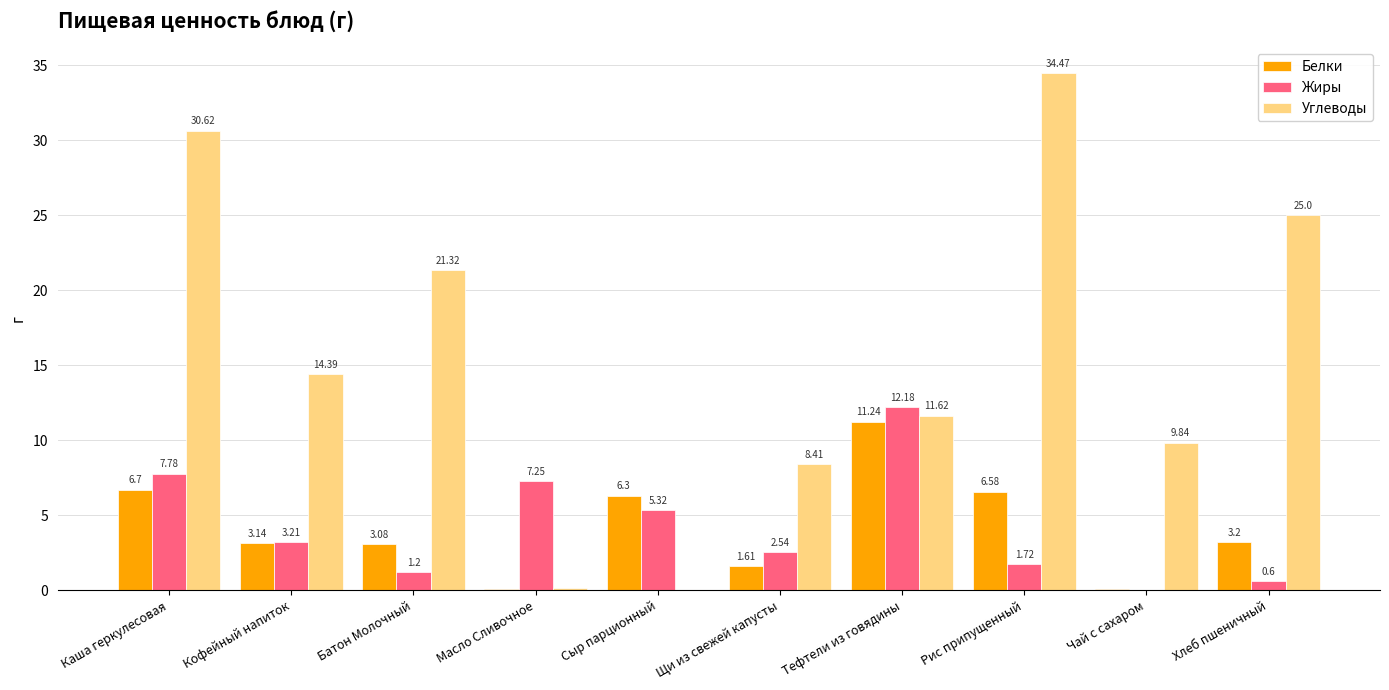

Is the value of Жиры at Каша геркулесовая greater than the value of Углеводы at Сыр парционный?

Yes